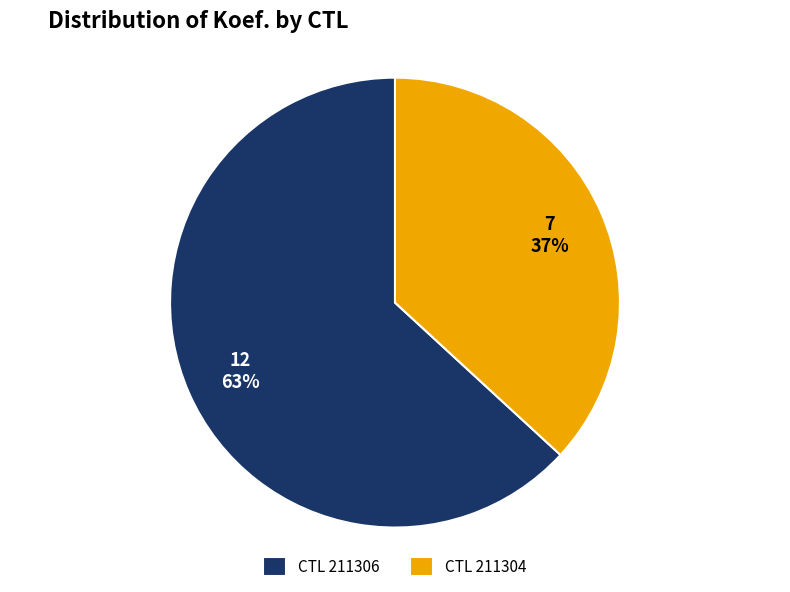

Approximately how many times larger is the value at CTL 211306 compared to CTL 211304?

1.7